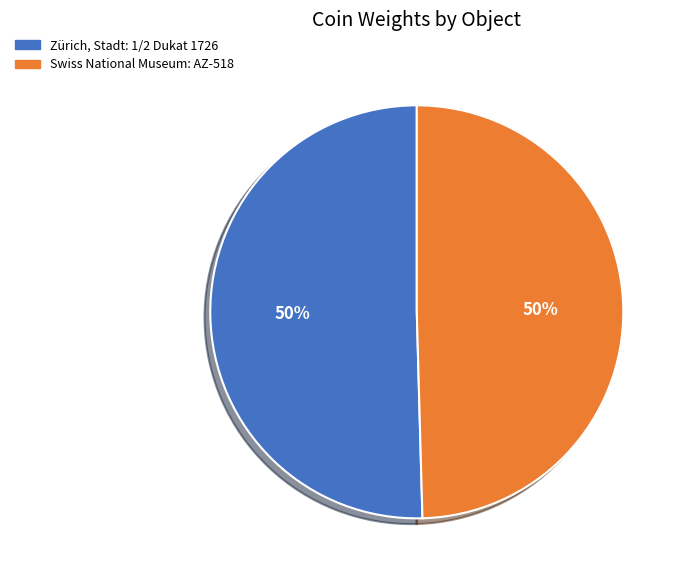

To the nearest percent, what portion does Swiss National Museum: AZ-518 represent?

50%